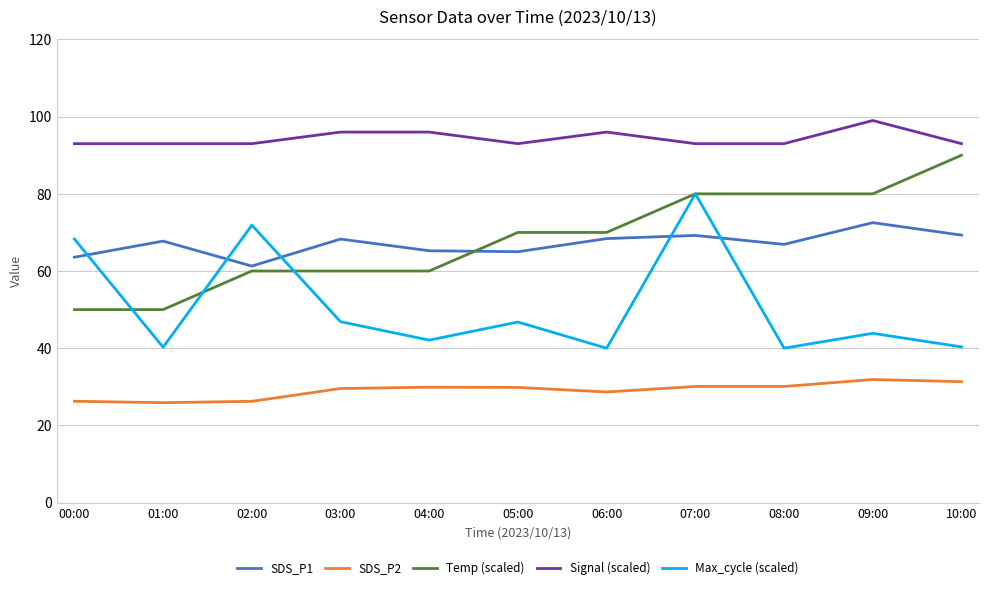

What is the difference between the highest and lowest values at 01:00?

67.1